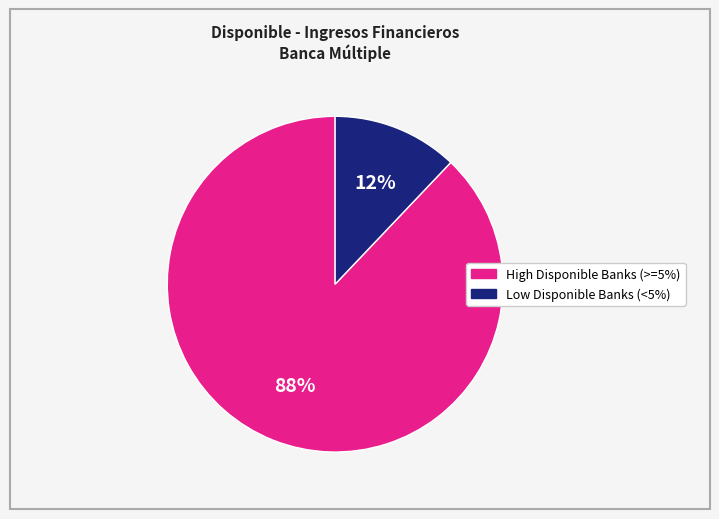

Does any single category account for the majority?

Yes